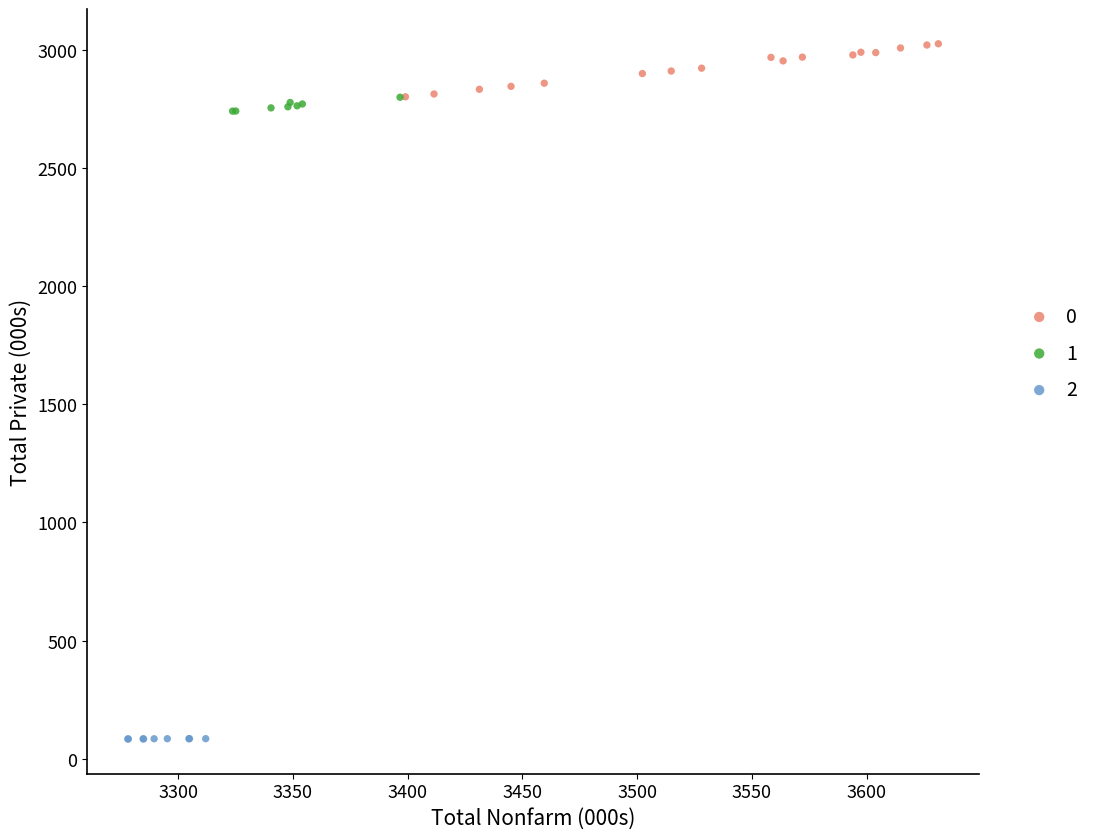

Which series contains the highest Y value?

0